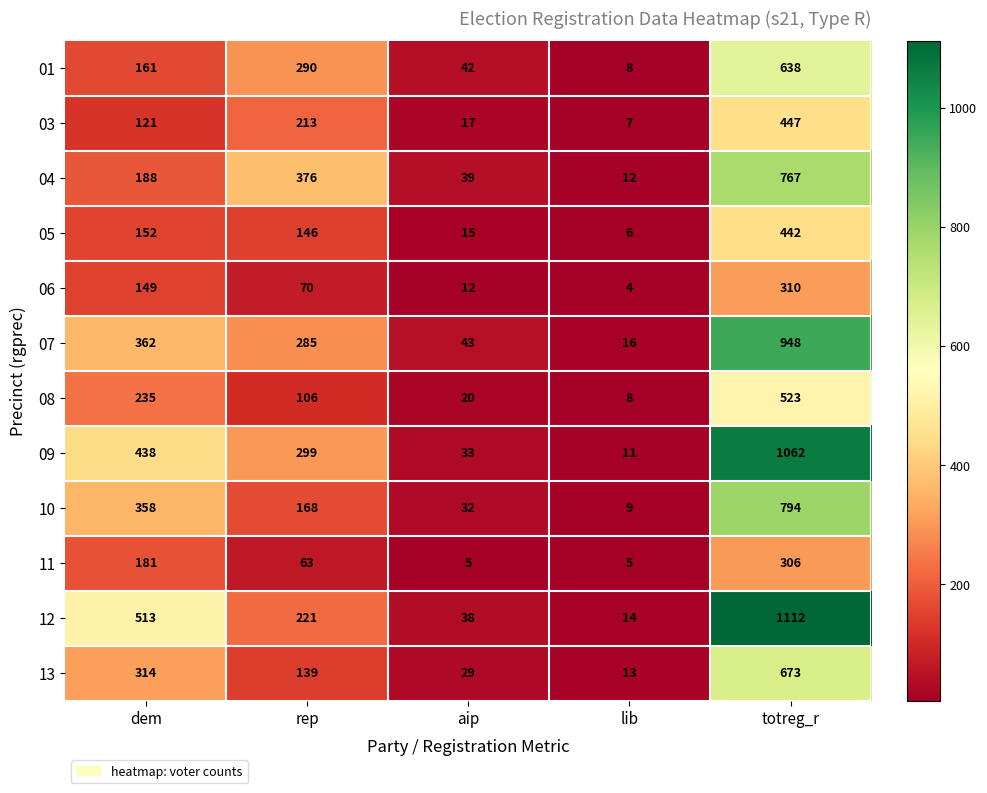

At which category is the sum across all series the highest?

totreg_r